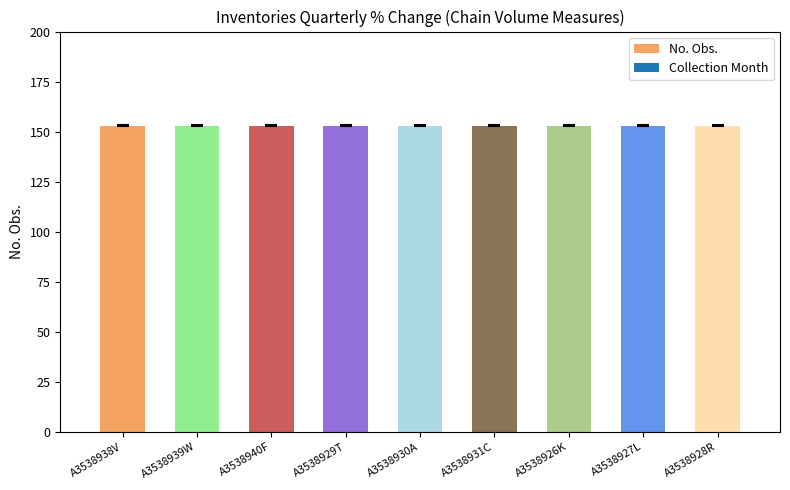

At how many categories does at least one series exceed 17?

9